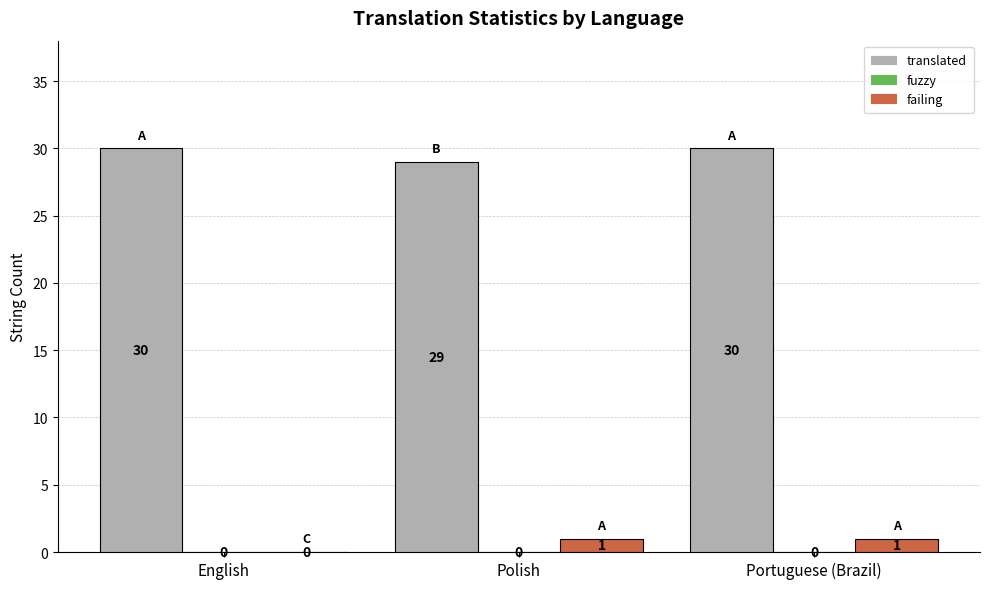

What is the sum of the translated values at Portuguese (Brazil) and English?

60